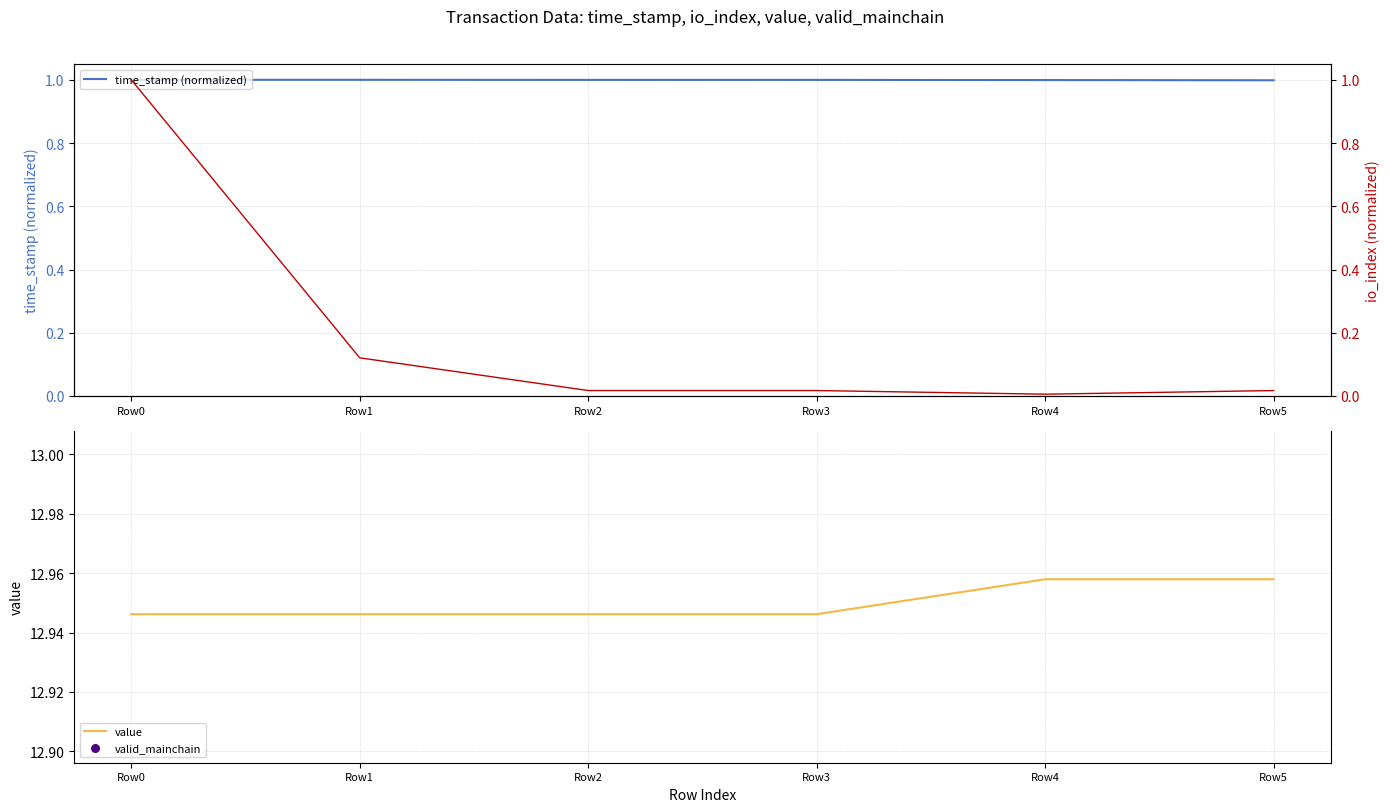

Which series has the widest spread of Y values?

io_index (normalized)